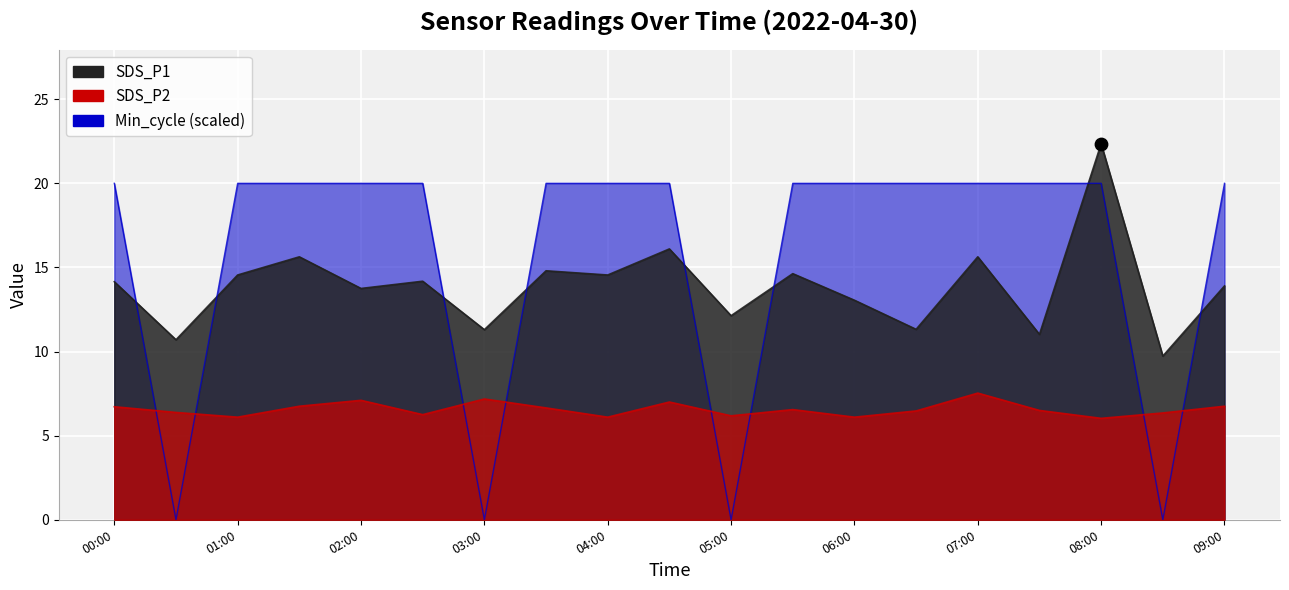

Which series has the widest spread of Y values?

Min_cycle